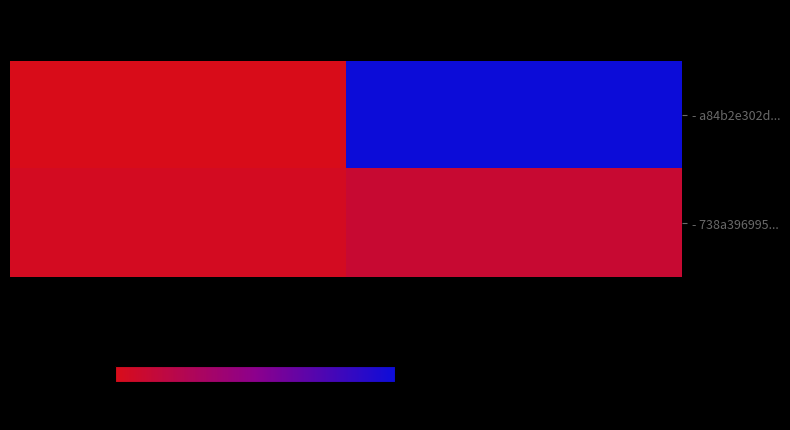

How many data points does each series have?

2